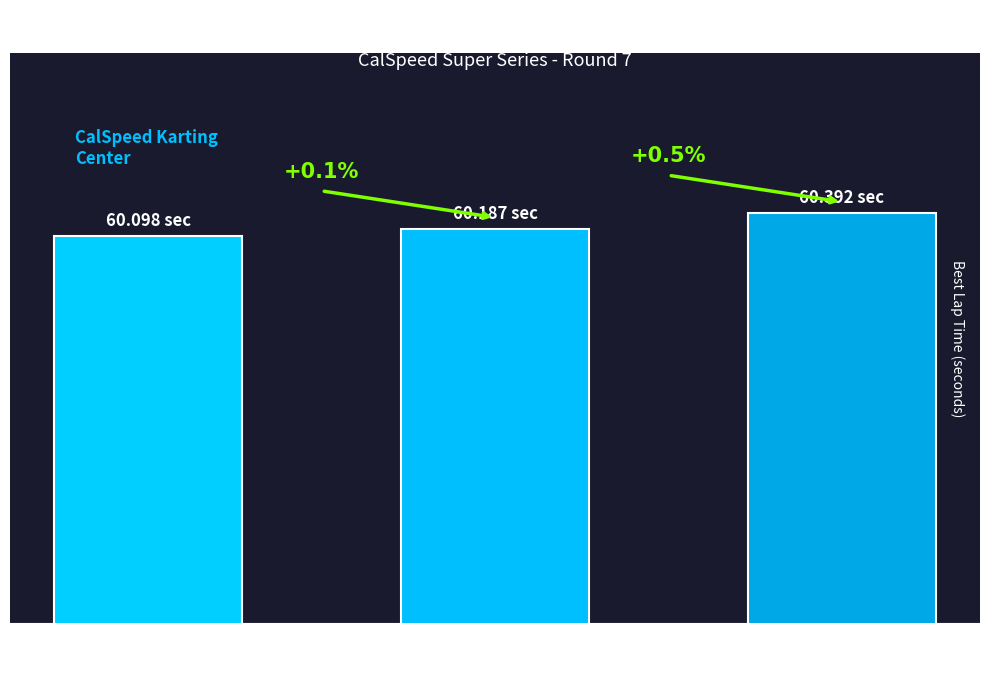

Rank the categories by value from lowest to highest.

Denis
Shakhovskii, Dmitry
Korotkov, Raul
Chacon